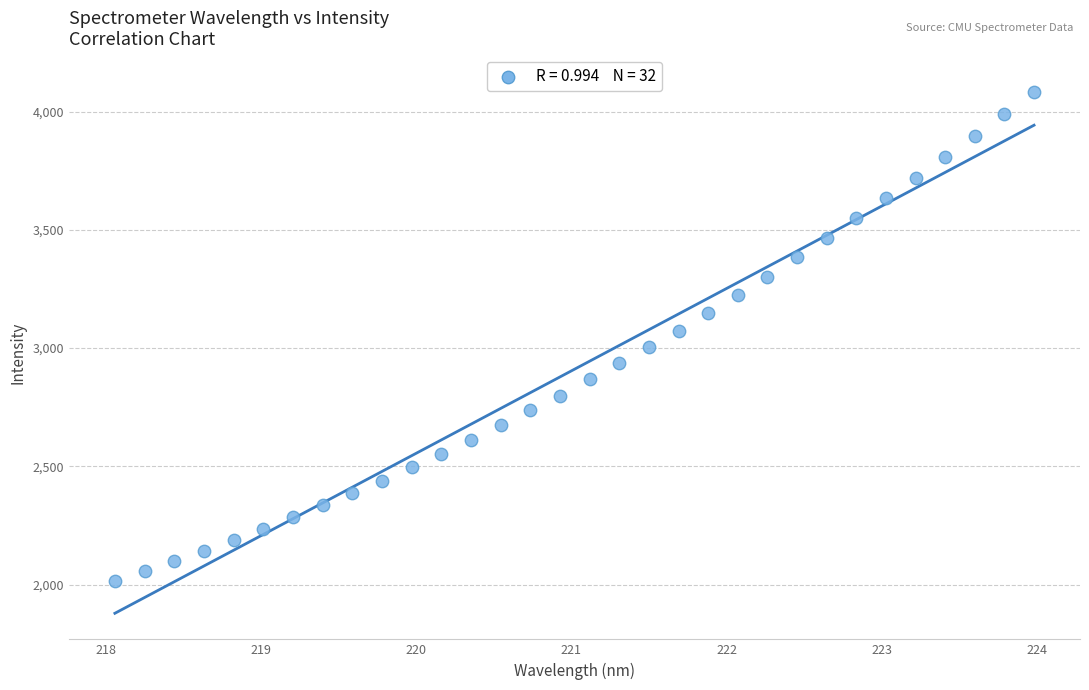

What is the range of Y values (max minus min)?

2068.6